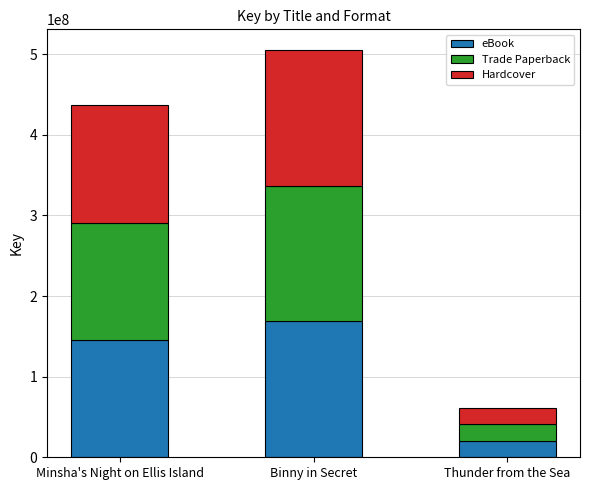

How many values in the eBook series are below 145461496?

1